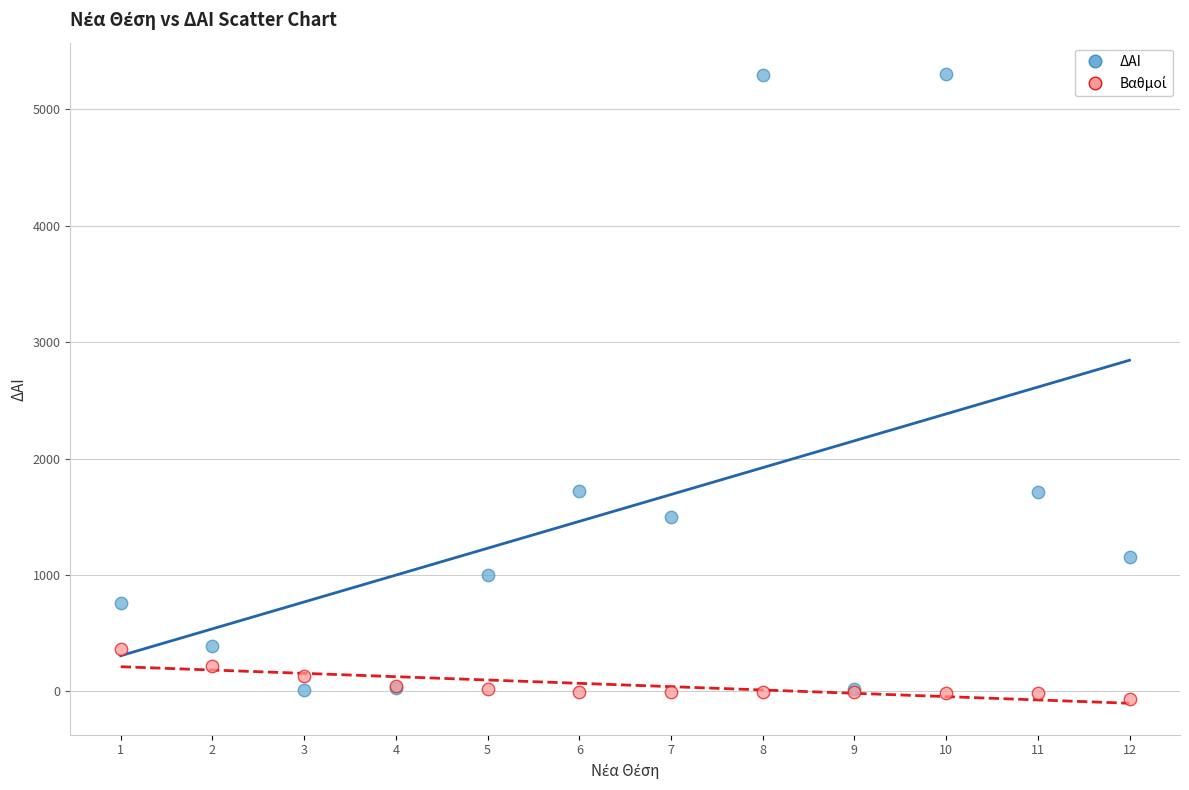

Which series contains the highest Y value?

ΔΑΙ